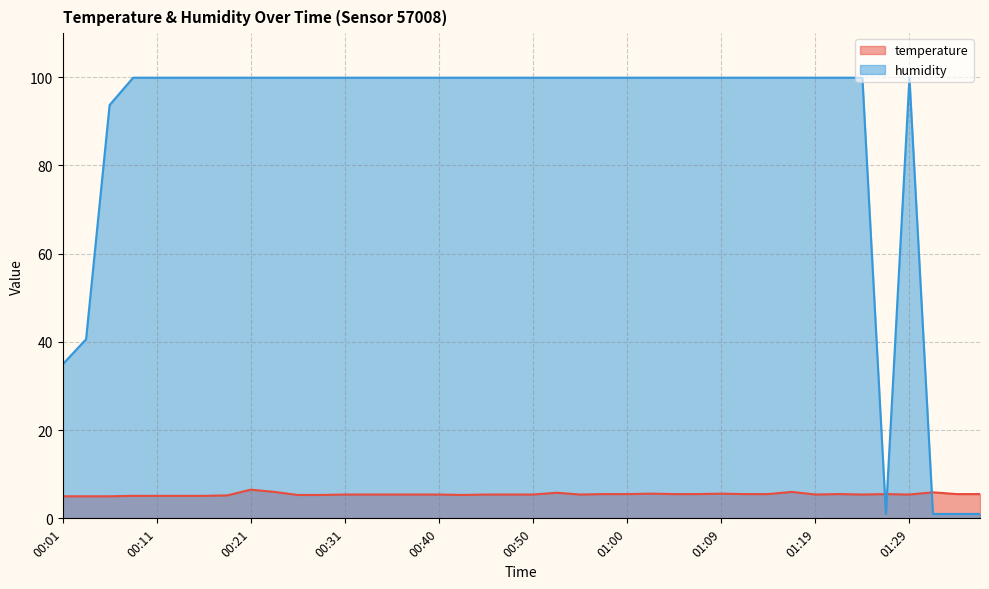

Reading left to right, transcribe all the data shown in this chart.

temperature: 5.0	5.0	5.0	5.1	5.1	5.1	5.1	5.2	6.5	6.0	5.3	5.3	5.4	5.4	5.4	5.4	5.4	5.3	5.4	5.4	5.4	5.8	5.4	5.5	5.5	5.6	5.5	5.5	5.6	5.5	5.5	6.0	5.4	5.5	5.4	5.5	5.4	5.9	5.5	5.5
humidity: 34.9	40.6	93.7	99.9	99.9	99.9	99.9	99.9	99.9	99.9	99.9	99.9	99.9	99.9	99.9	99.9	99.9	99.9	99.9	99.9	99.9	99.9	99.9	99.9	99.9	99.9	99.9	99.9	99.9	99.9	99.9	99.9	99.9	99.9	99.9	1.0	99.9	1.0	1.0	1.0